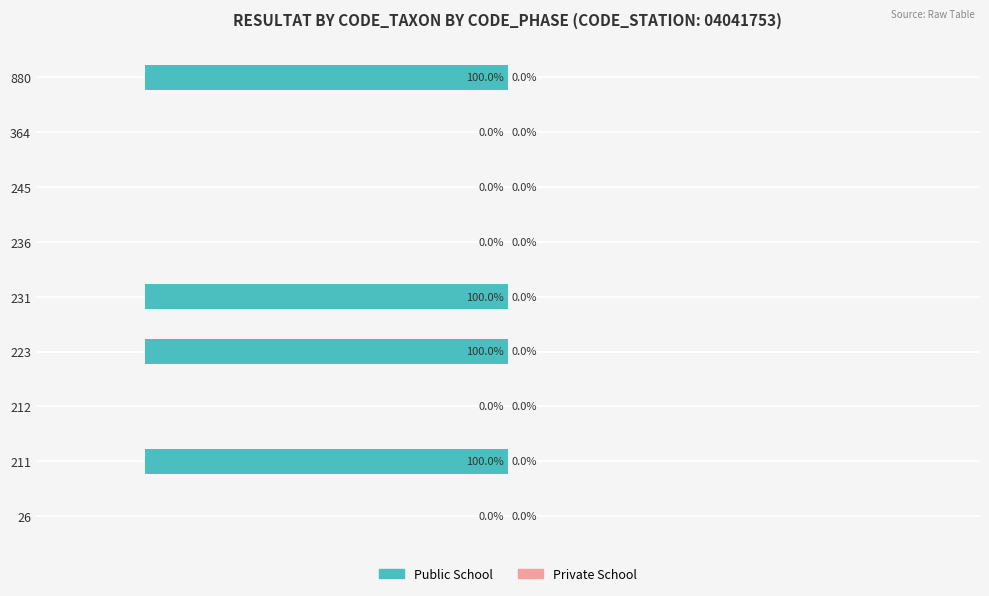

Are the bars horizontal?

Yes